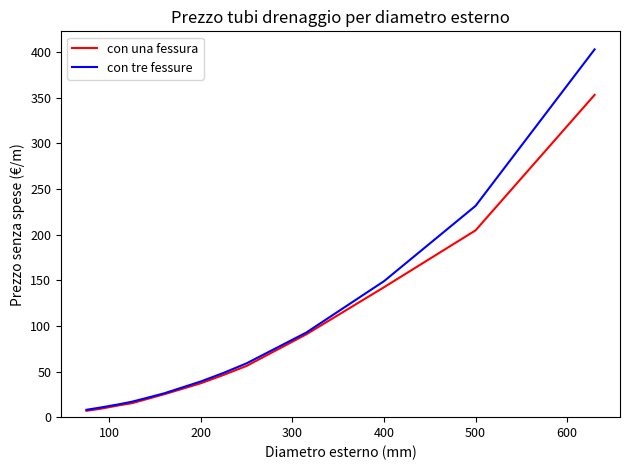

What is the difference between the maximum and minimum values in the con una fessura series?

346.0